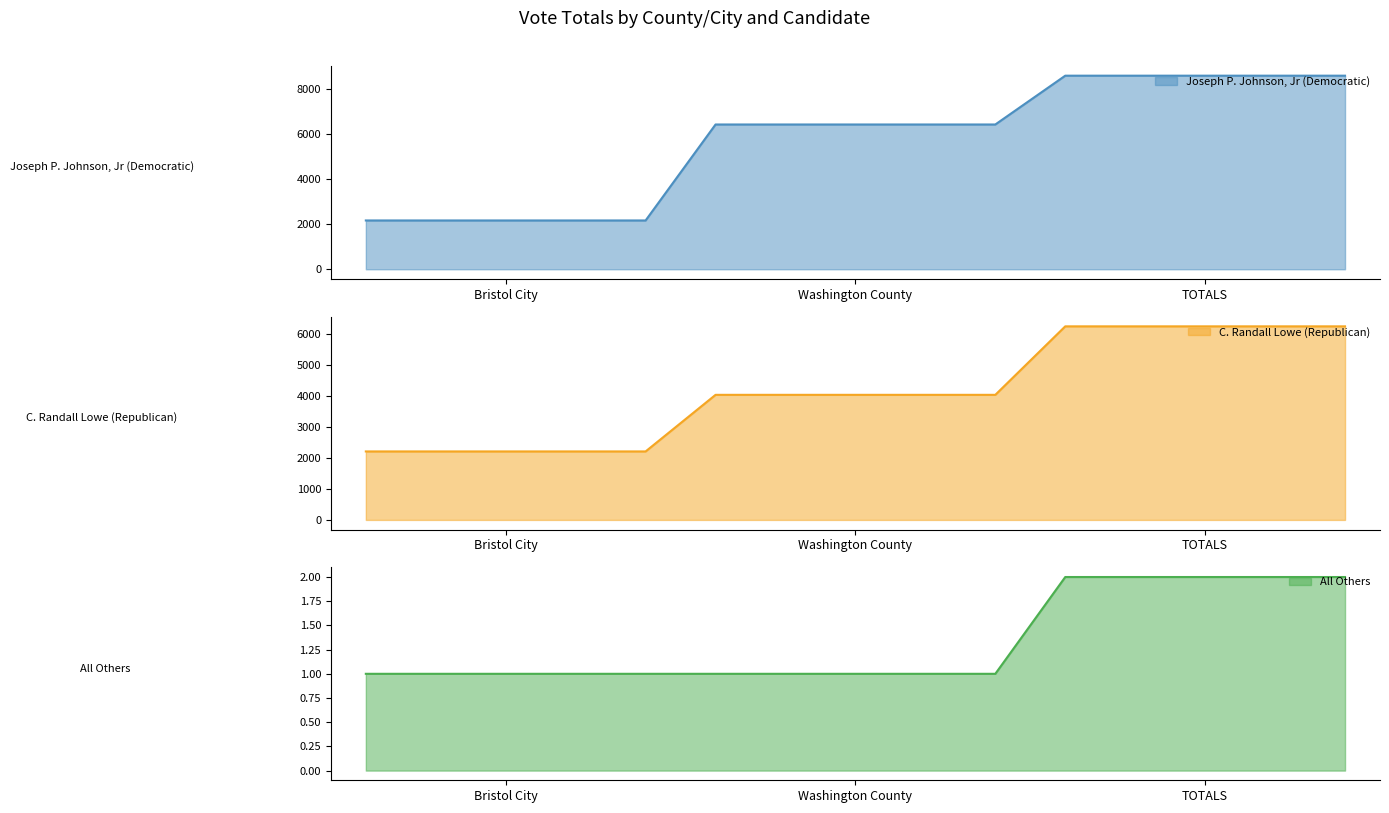

Where does the Joseph P. Johnson, Jr (Democratic) series first go above 6434?

TOTALS